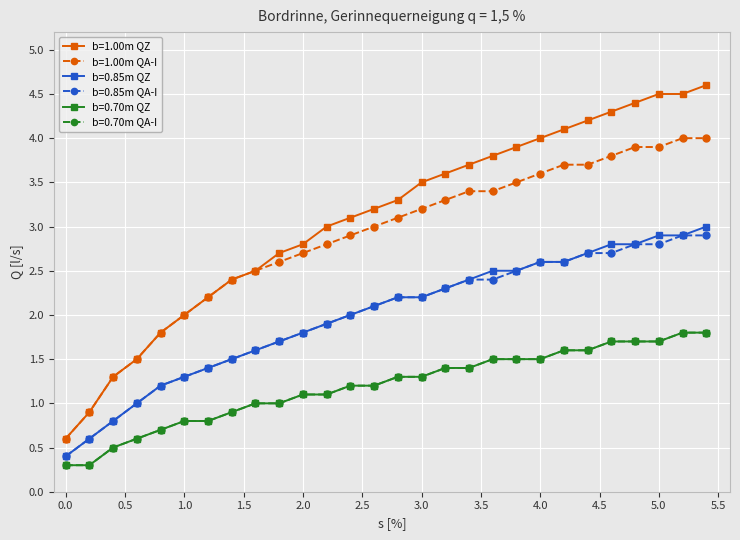

How many distinct data groups are displayed?

6